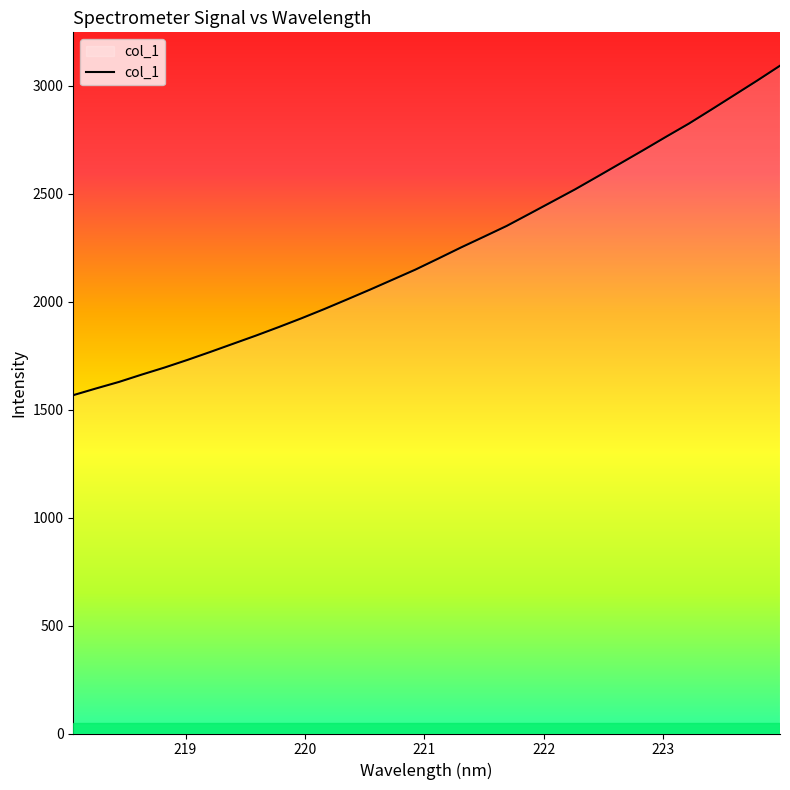

What is the minimum value shown in the chart?

1567.3